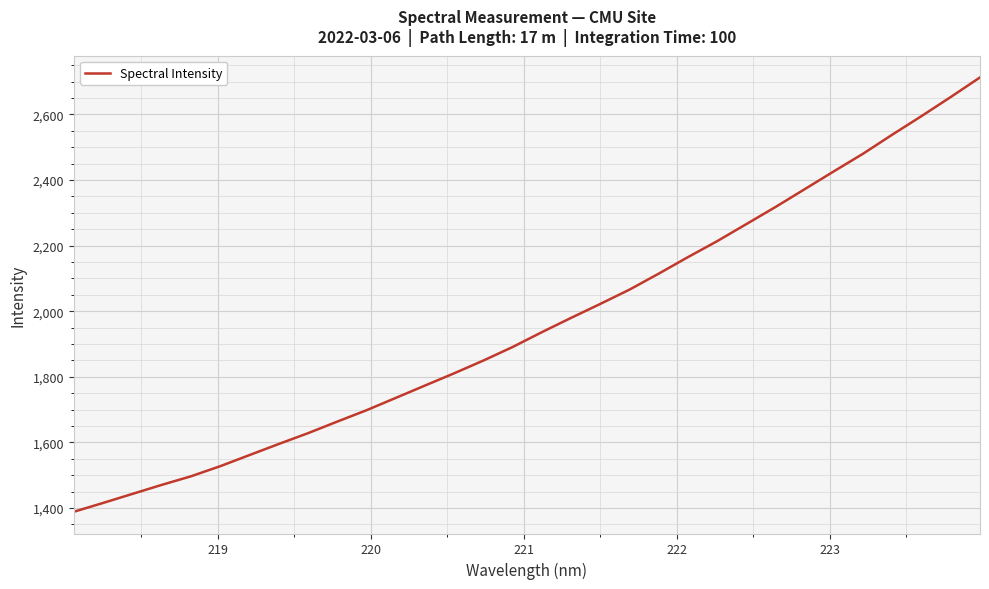

What is the greatest value displayed?

2712.7